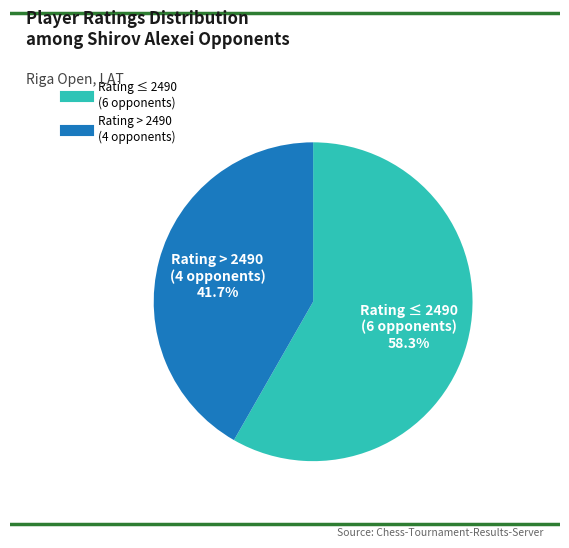

Does any single category account for the majority?

Yes